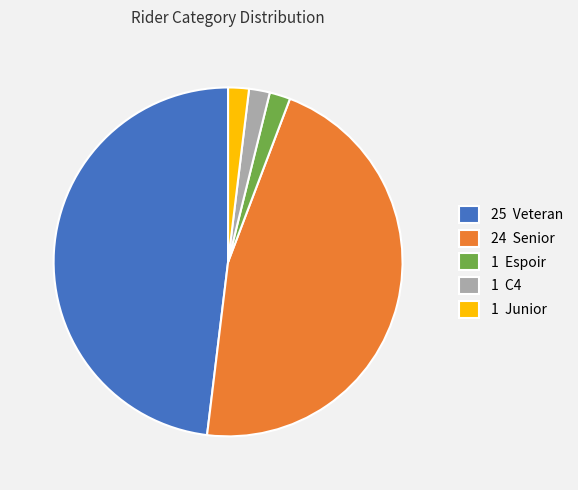

What is the ratio of the value at 25 Veteran to the value at 24 Senior?

1.0